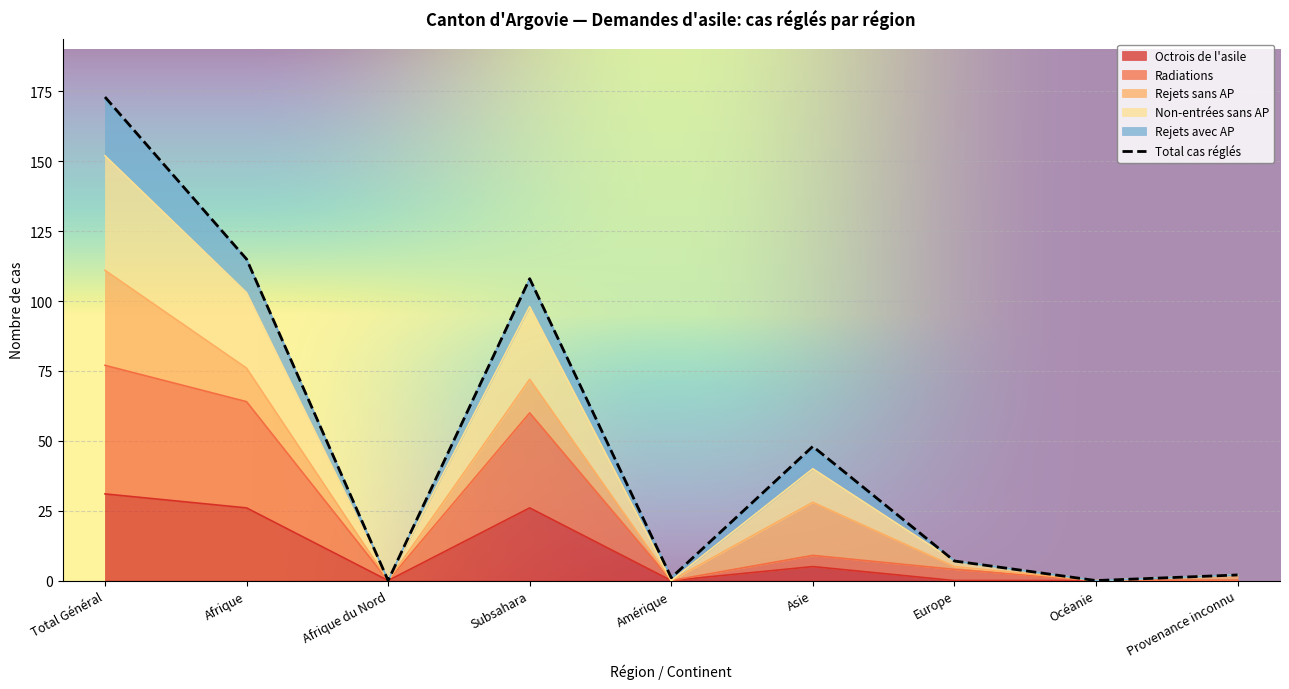

What is the spread (max minus min) of values at Asie?

43